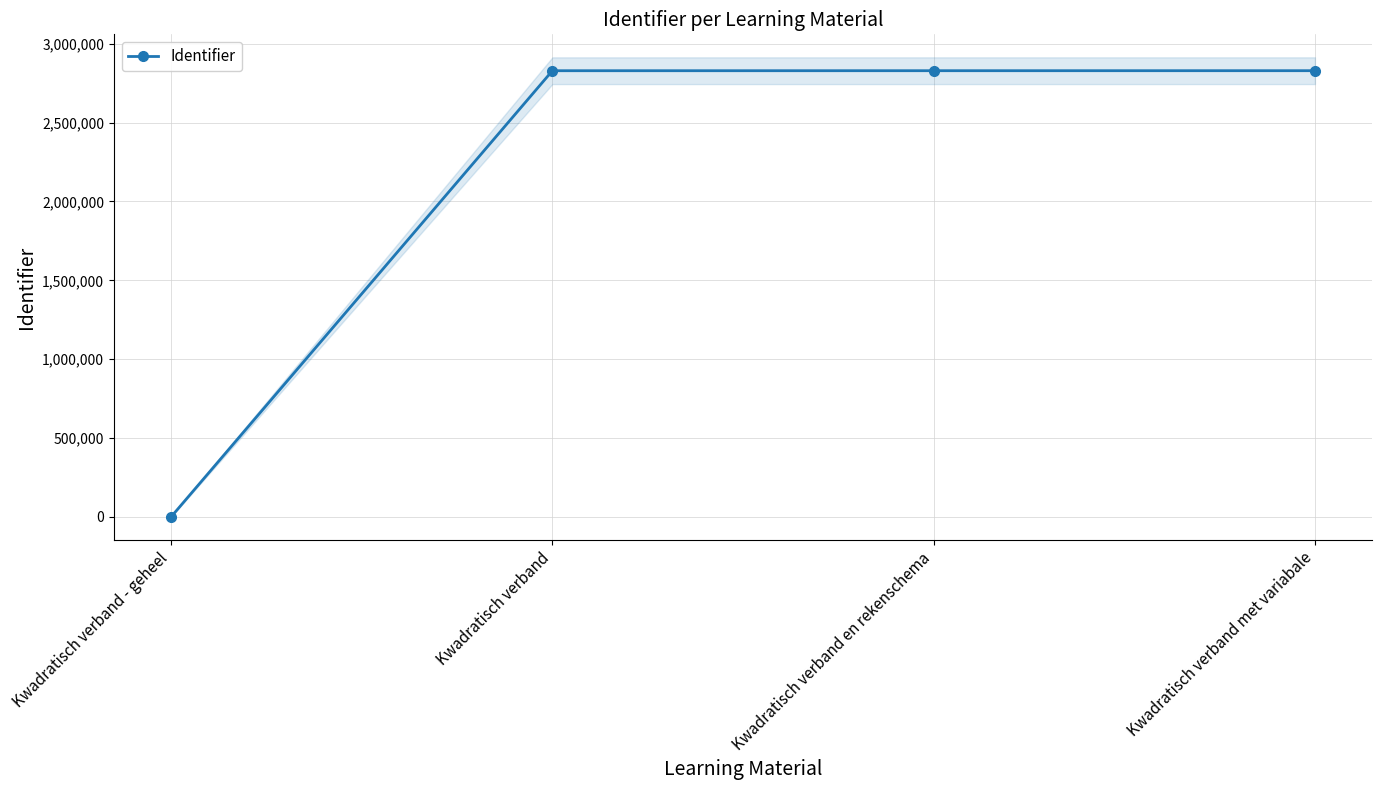

What value does the data have at Kwadratisch verband en rekenschema?

2829143